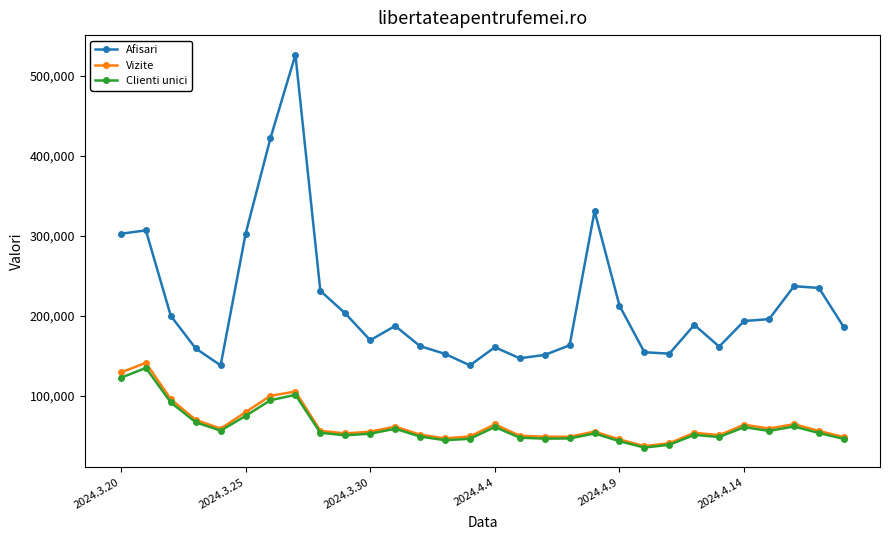

True or false: Afisari and Clienti unici cross at least once.

False